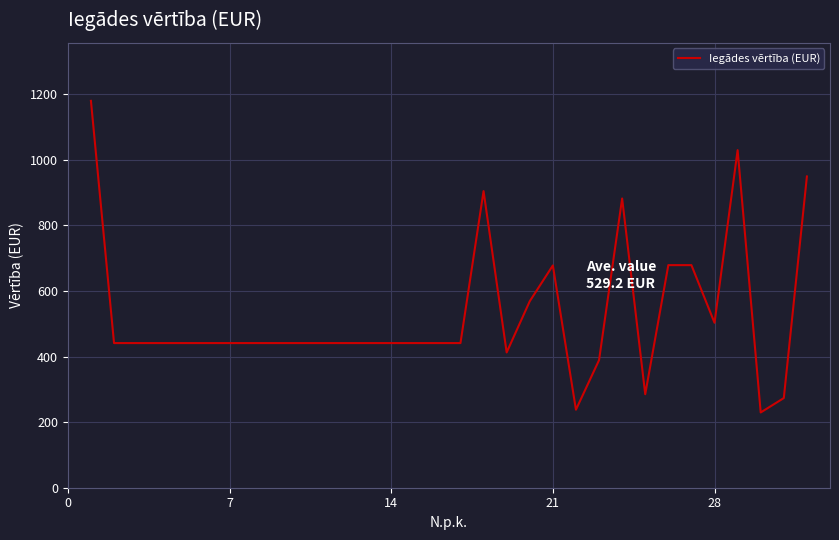

What is the smallest value displayed?

229.5